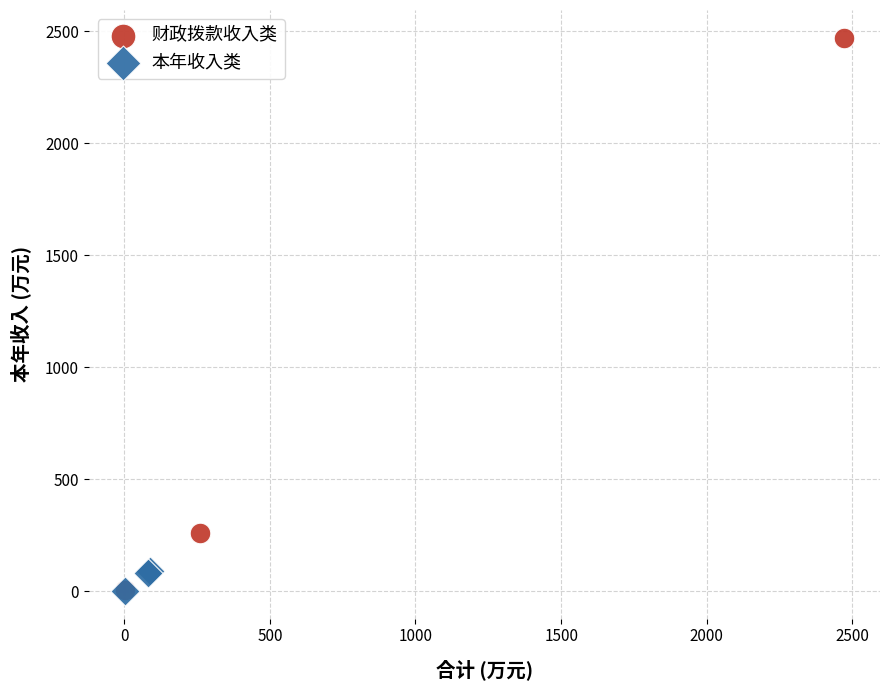

What are all the series names shown in the legend?

财政拨款收入类, 本年收入类